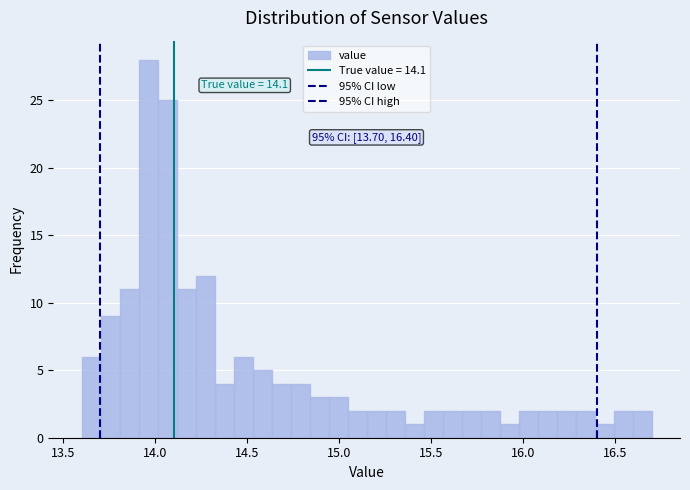

Around what value on the x-axis is the tallest bar? Give the approximate position of its centre, as read against the axis.

13.95